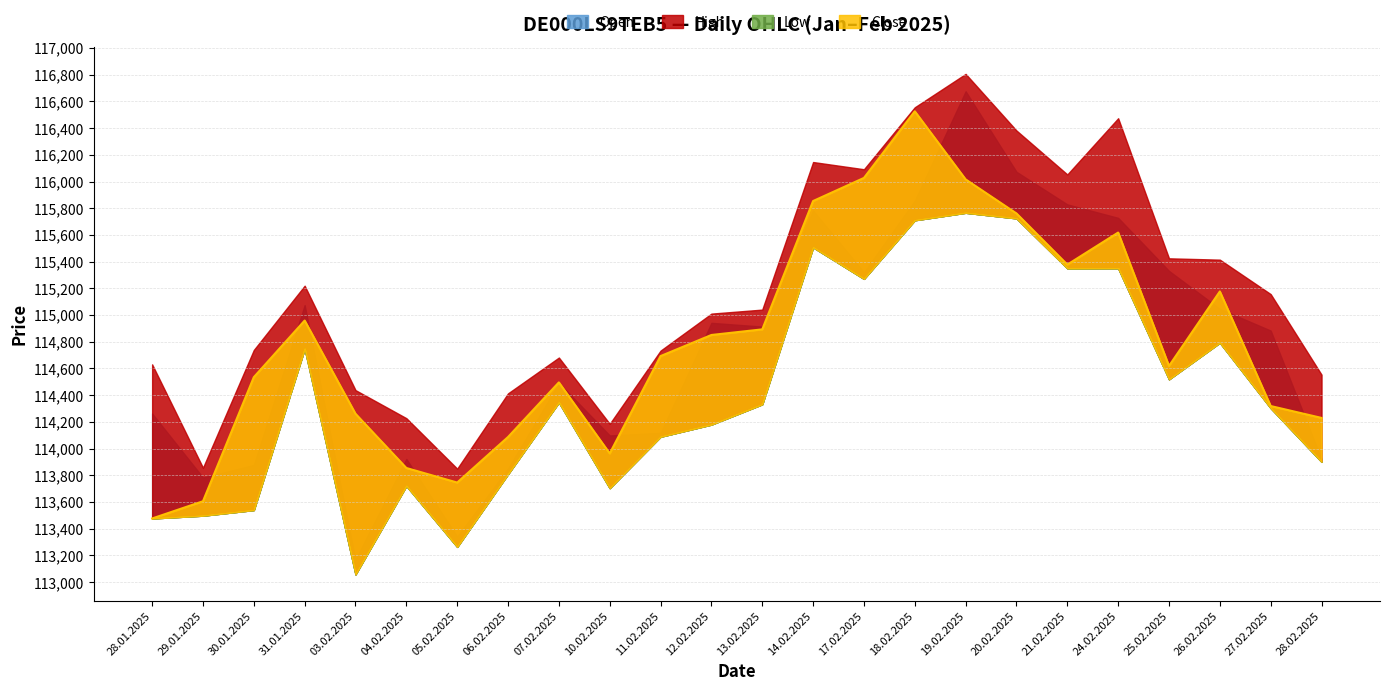

True or false: Open and Low intersect in this chart.

False